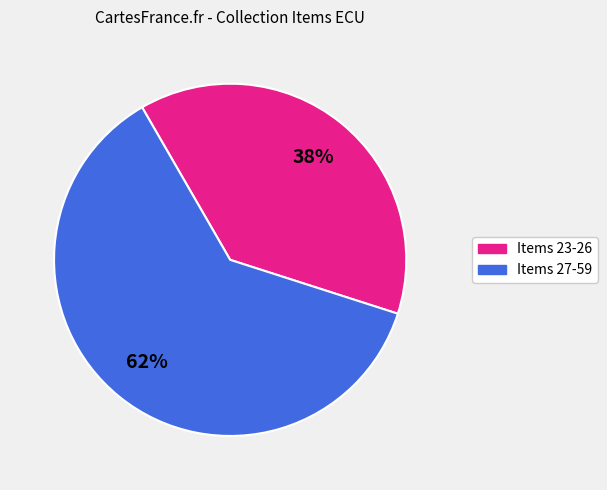

Does any single category account for the majority?

Yes